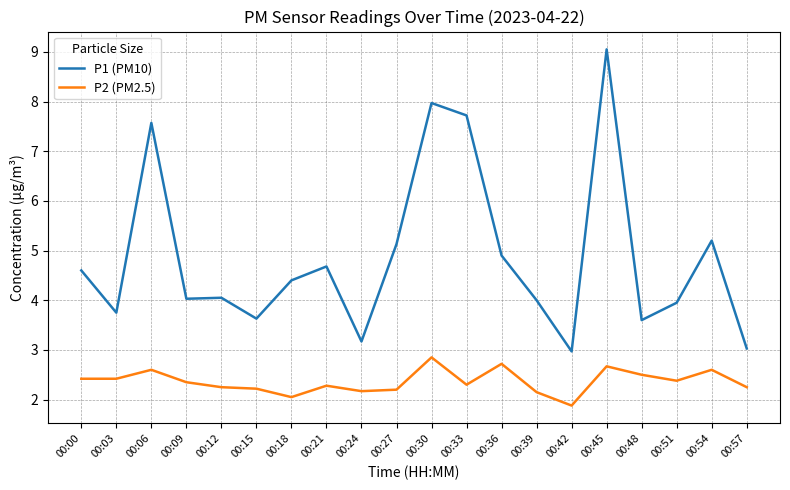

Which category has the lowest value across all series?

00:42